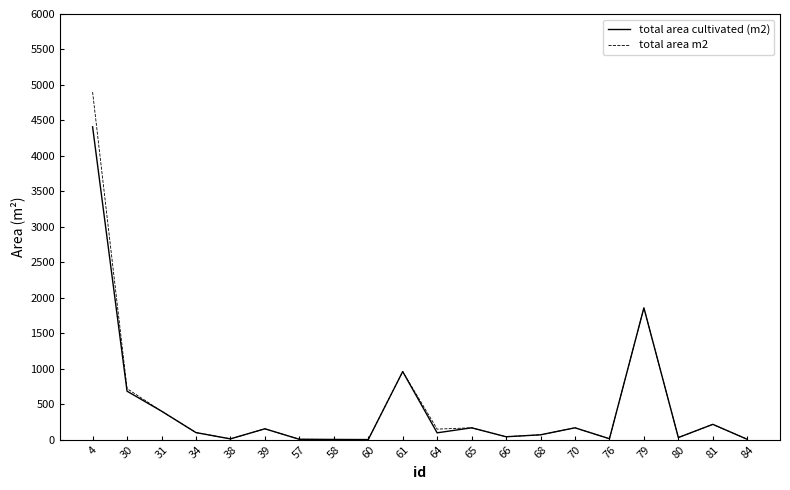

At which category does total area cultivated (m2) reach its first local valley?

38